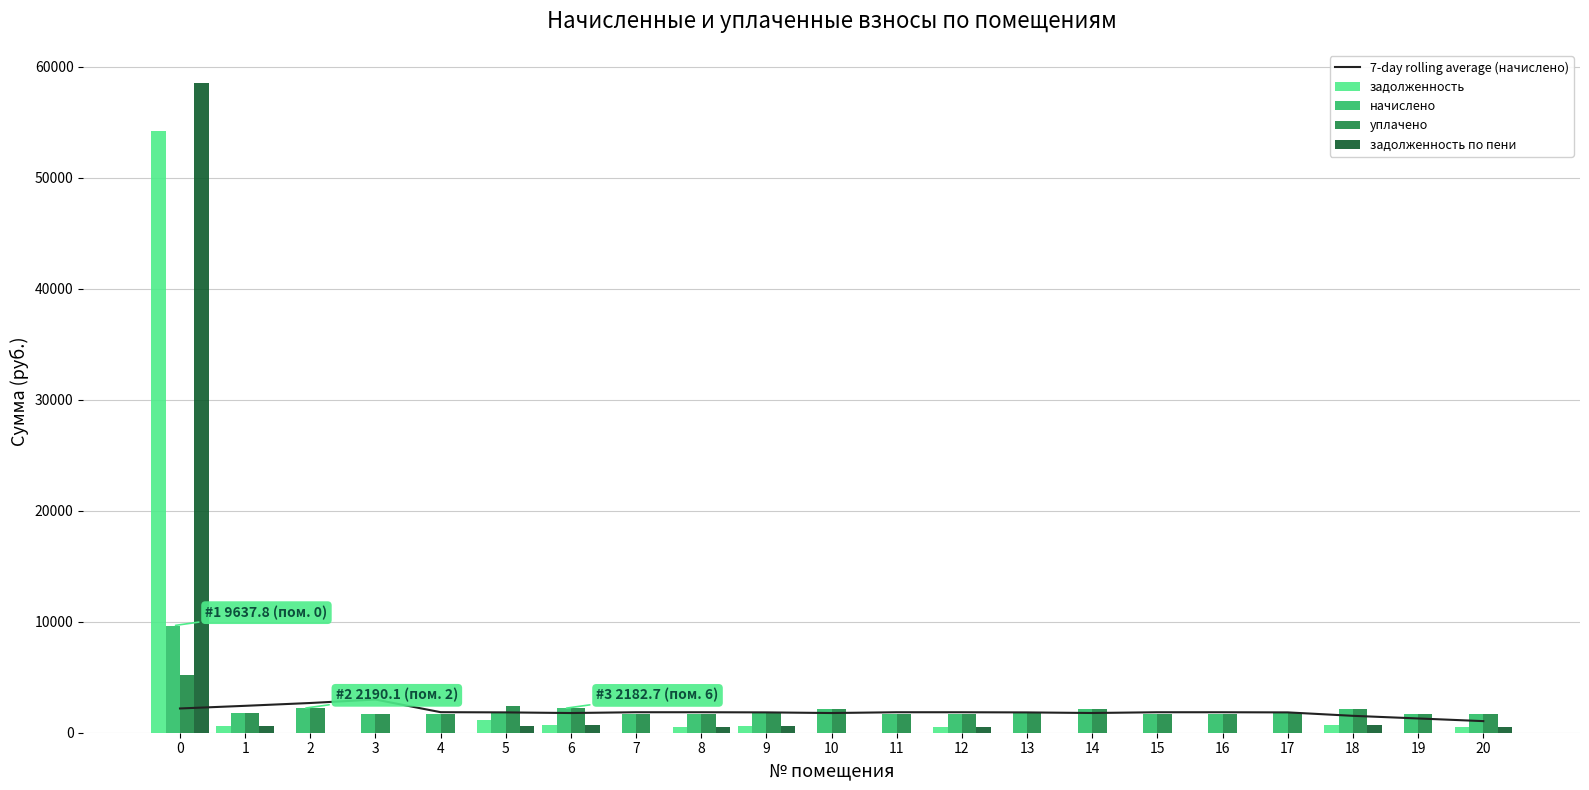

The value of задолженность at 10 is 0.0. True or false?

True